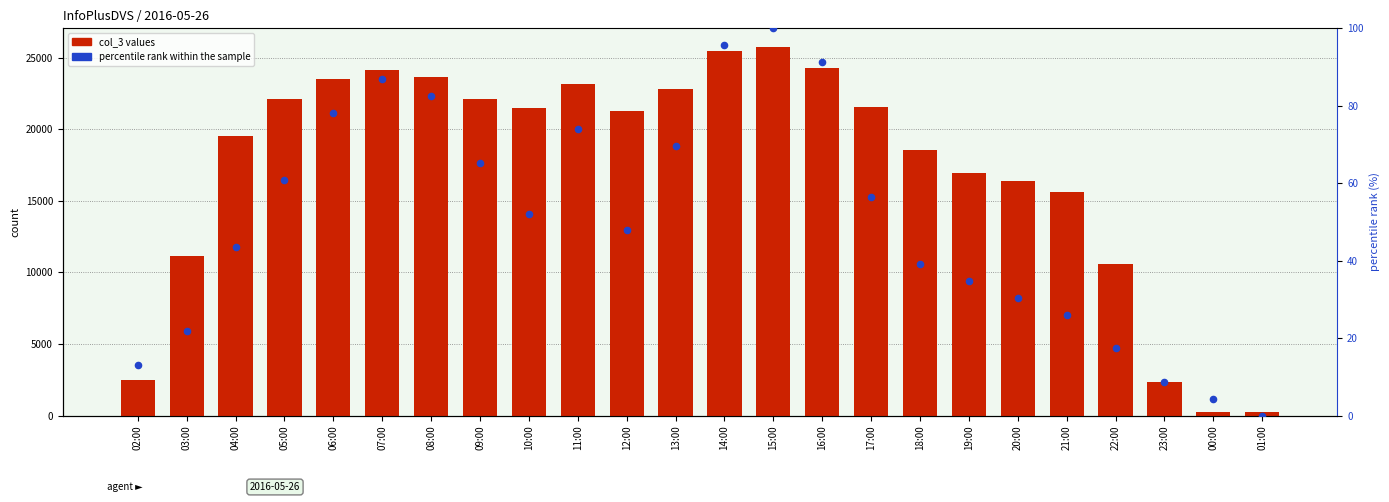

Which series contains the highest Y value?

col_3 values